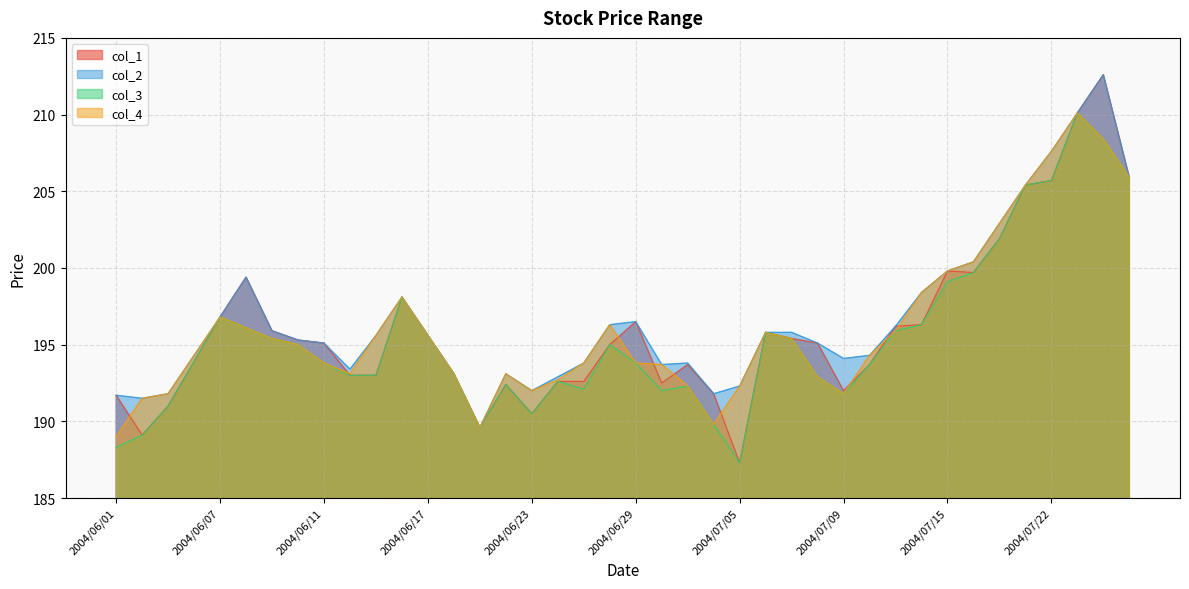

What is the sum of the col_1 values at 2004/07/09 and 2004/06/17?

387.6